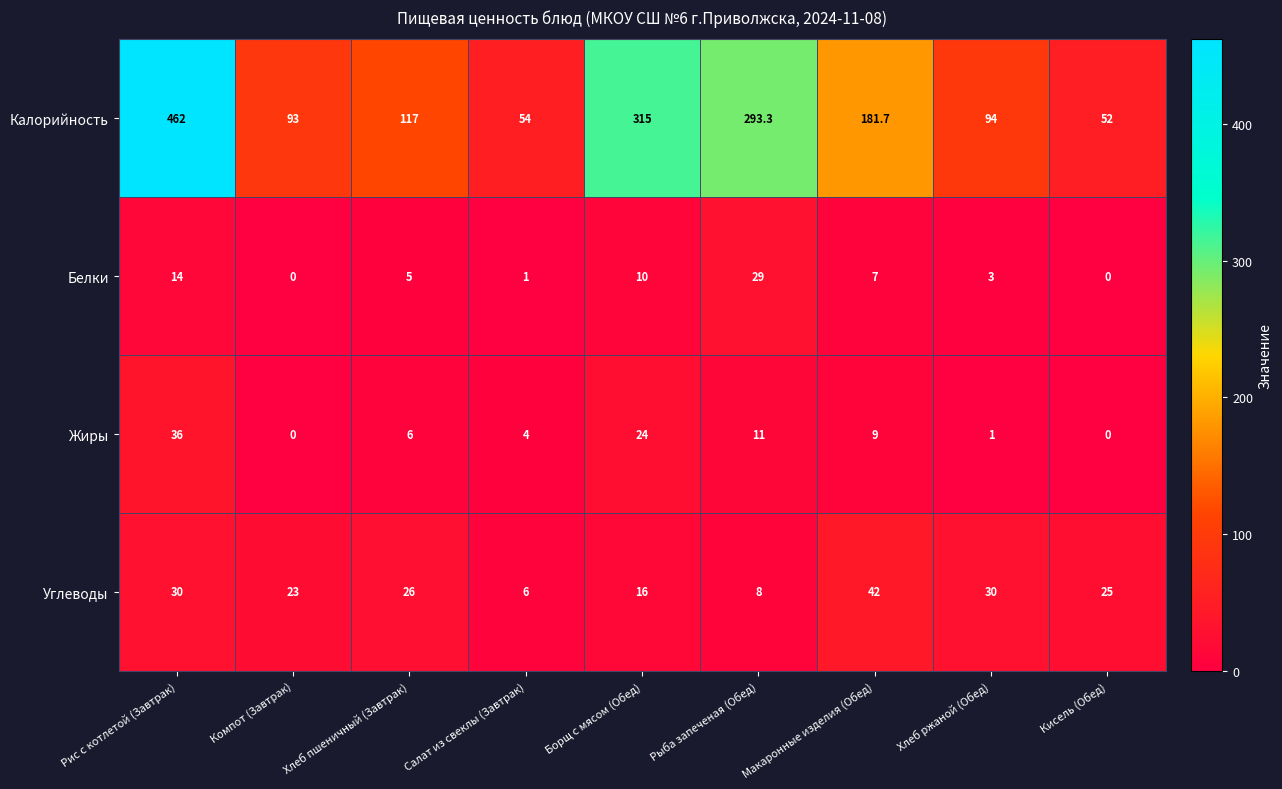

What is the difference between the Калорийность values at Компот (Завтрак) and Хлеб пшеничный (Завтрак)?

24.0